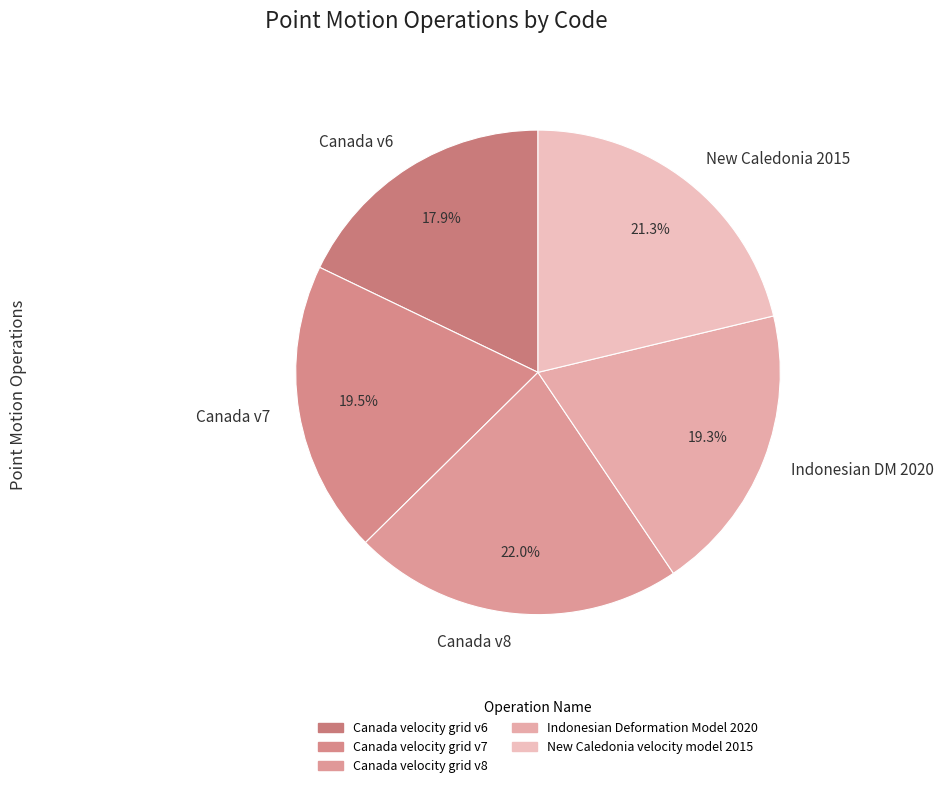

Which category has the biggest portion of the pie?

Canada v8